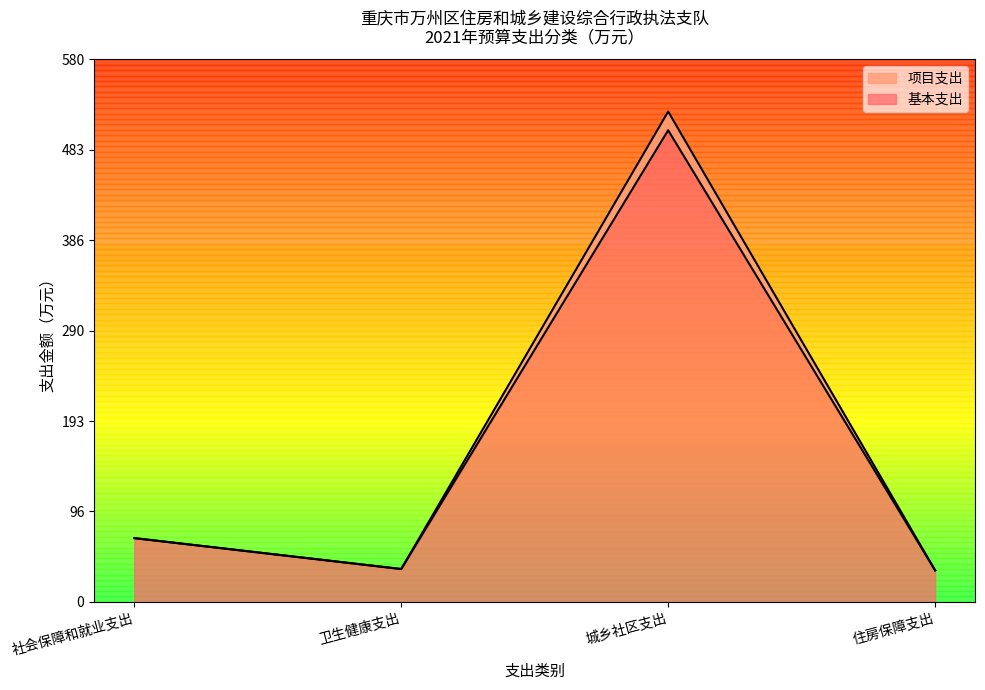

What is the sum of the 项目支出 values at 住房保障支出 and 城乡社区支出?

557.8